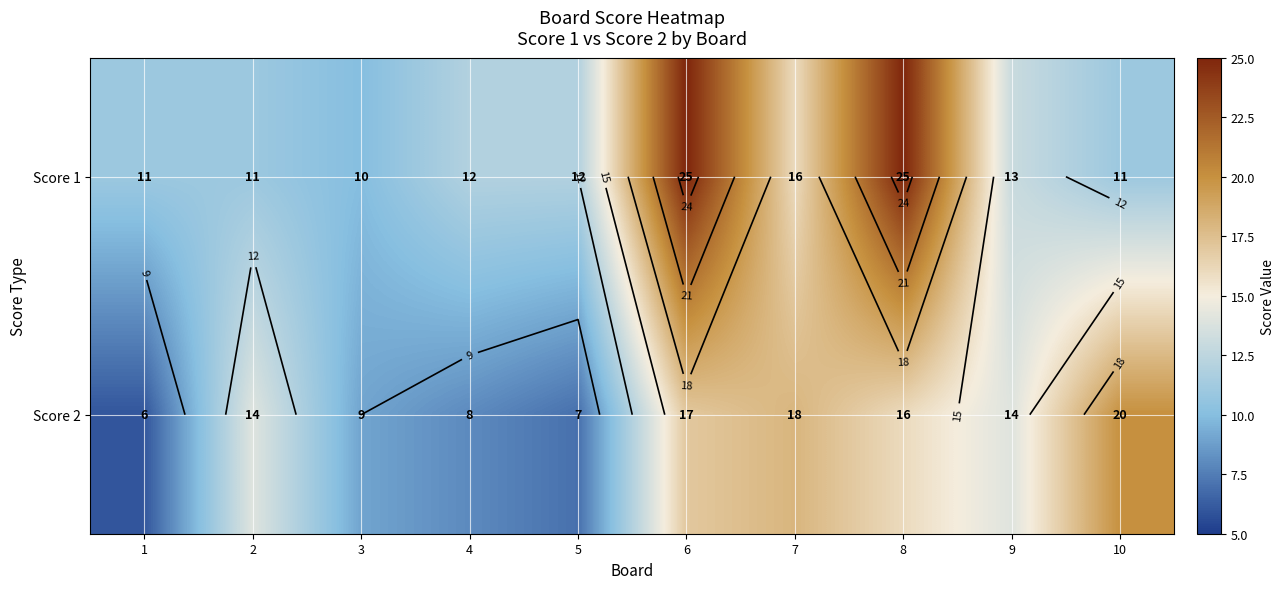

Rank the series by their average value, from lowest to highest.

Score 2, Score 1